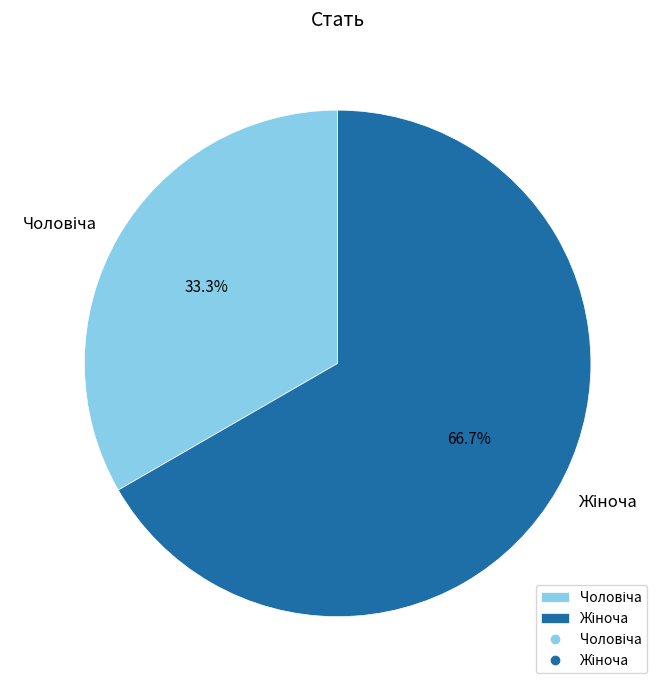

Does any single category account for the majority?

Yes